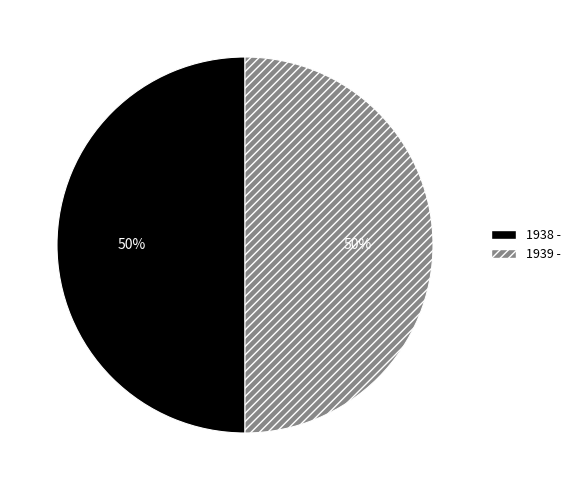

Count the number of slices in the pie.

2